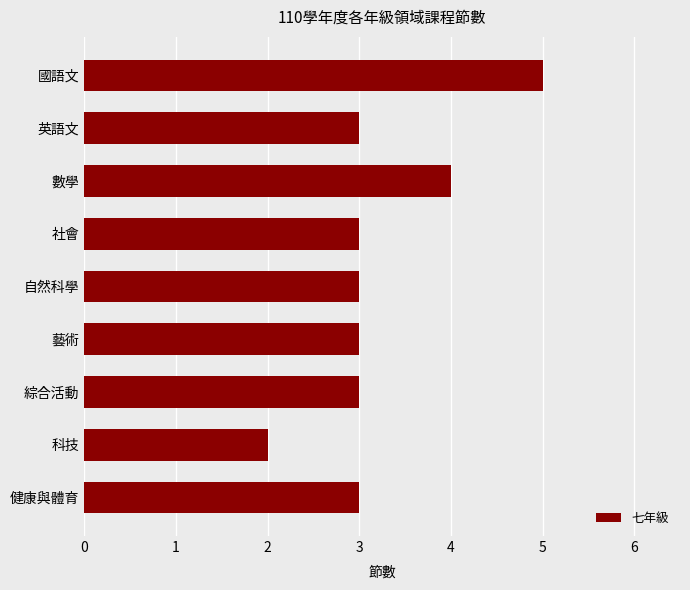

Count the values in the range 3 to 4.

7